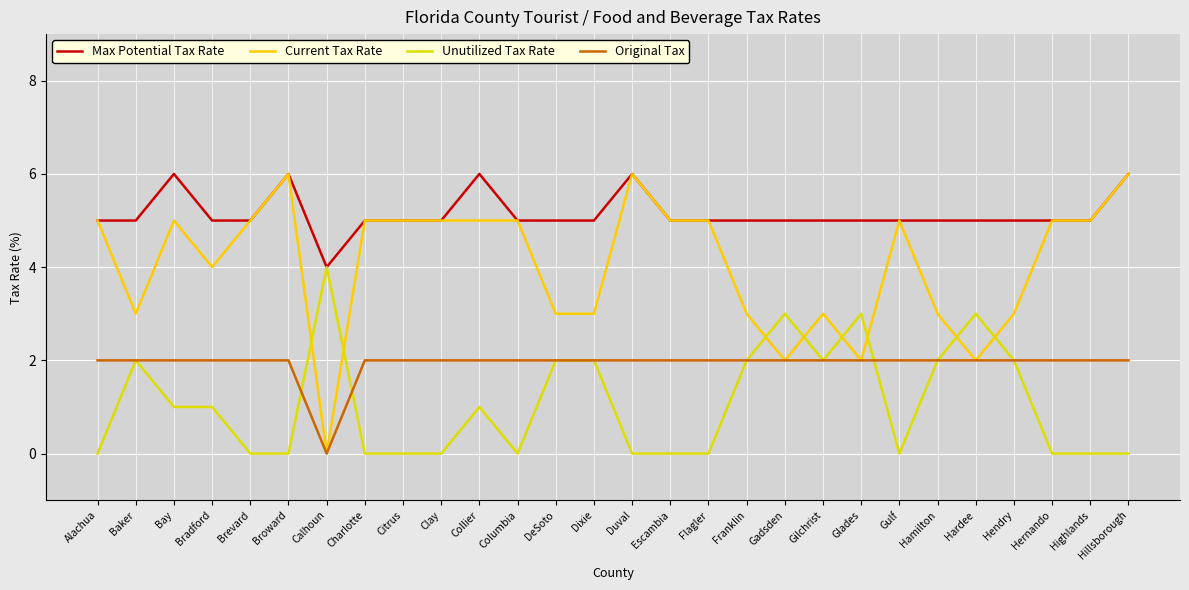

True or false: Original Tax and Max Potential Tax Rate cross at least once.

False